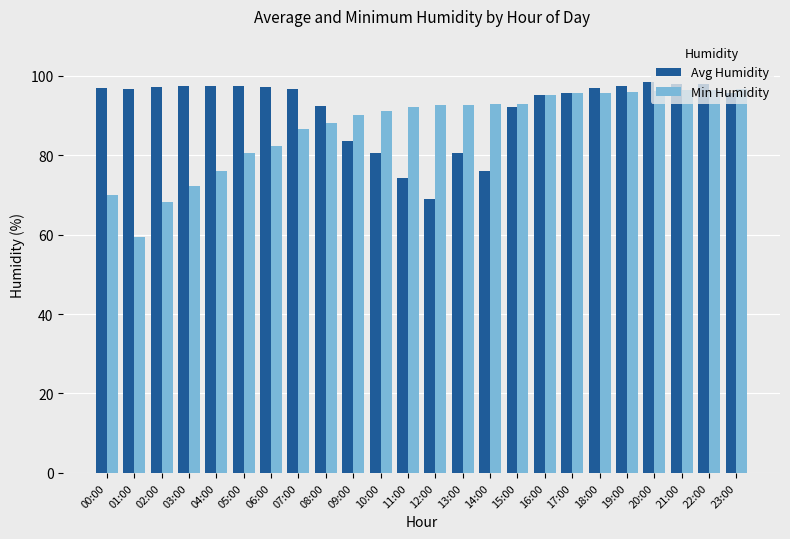

Where is Min Humidity nearest to the value 77?

04:00